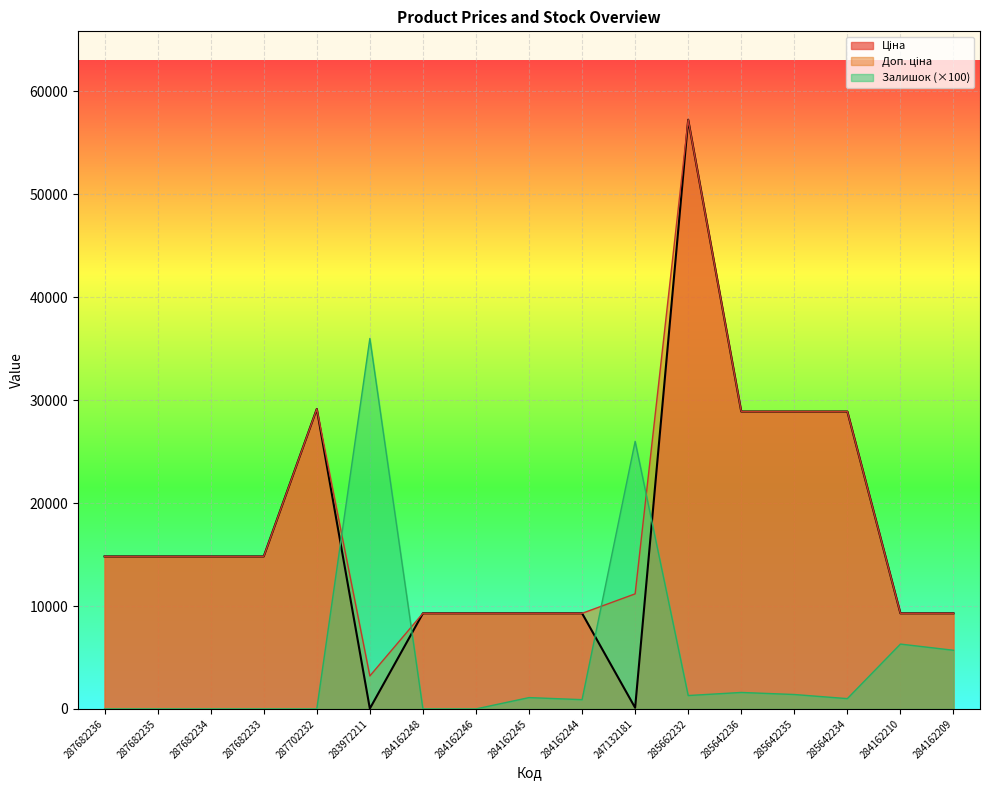

The value of Доп. ціна at 284162210 is 9290.5. True or false?

True